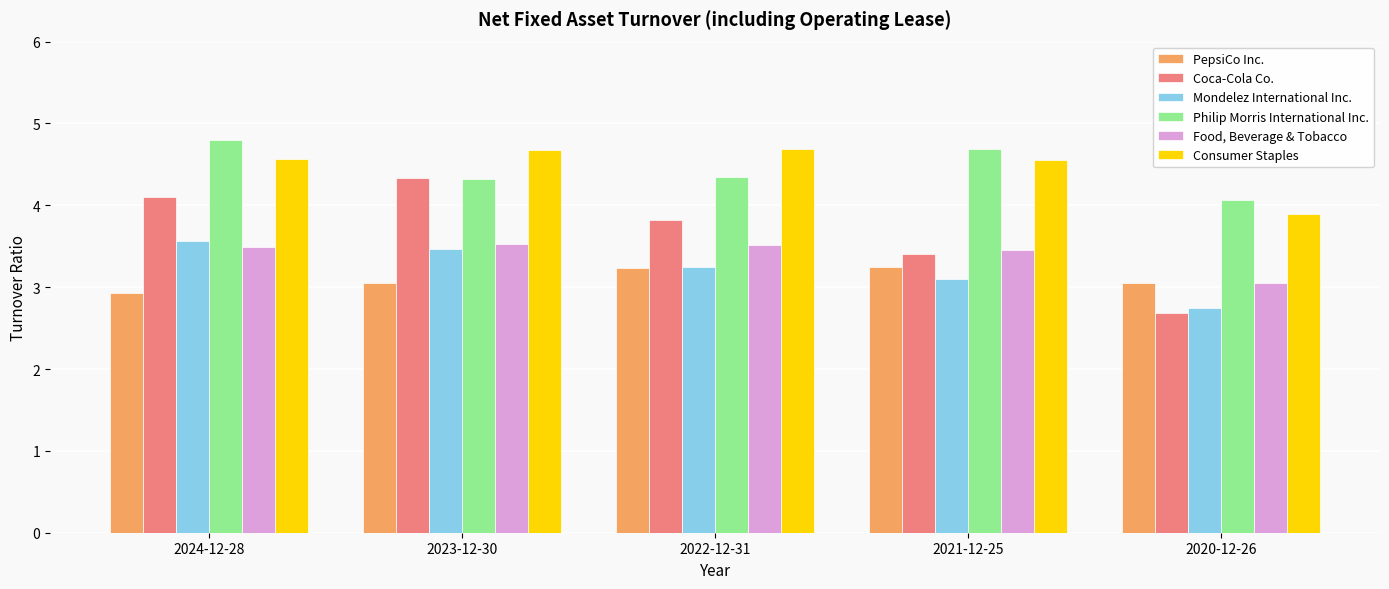

At which label does Mondelez International Inc. first exceed 3?

2024-12-28